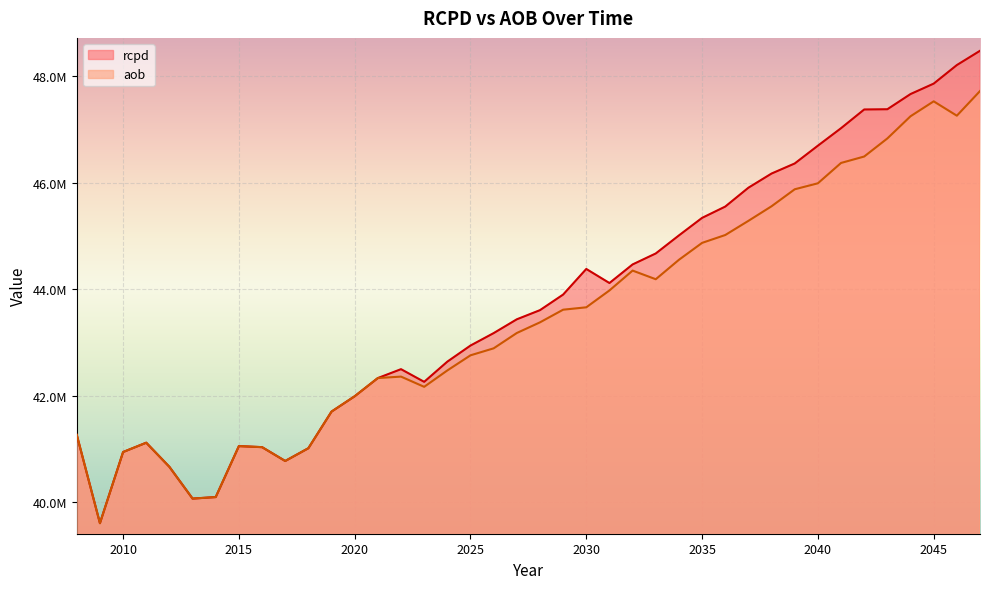

What is the average value of the rcpd series?

43766444.7